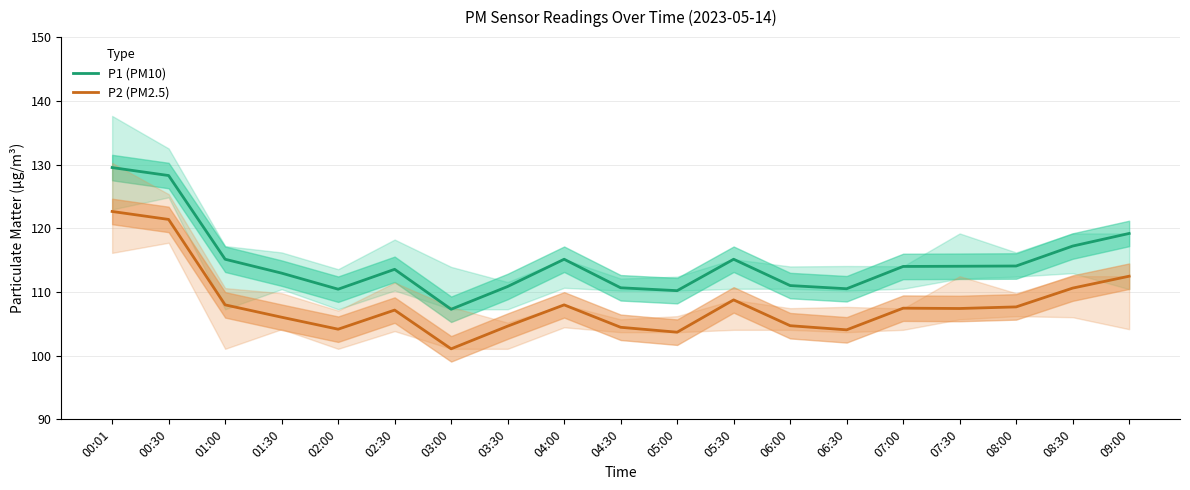

At which label is P1 (PM10) closest to 118?

08:30